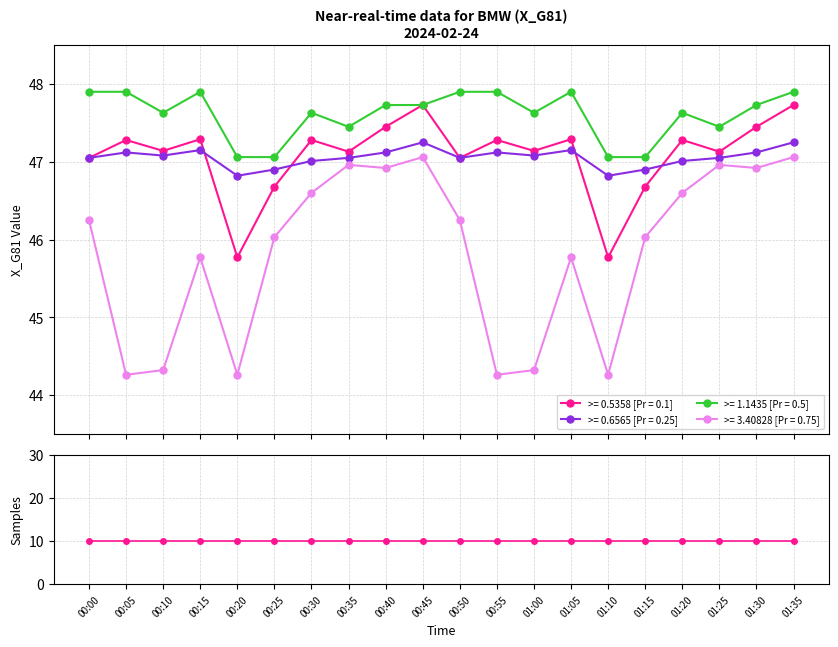

What is the difference between the upper_bound values at 01:15 and 01:20?

0.6